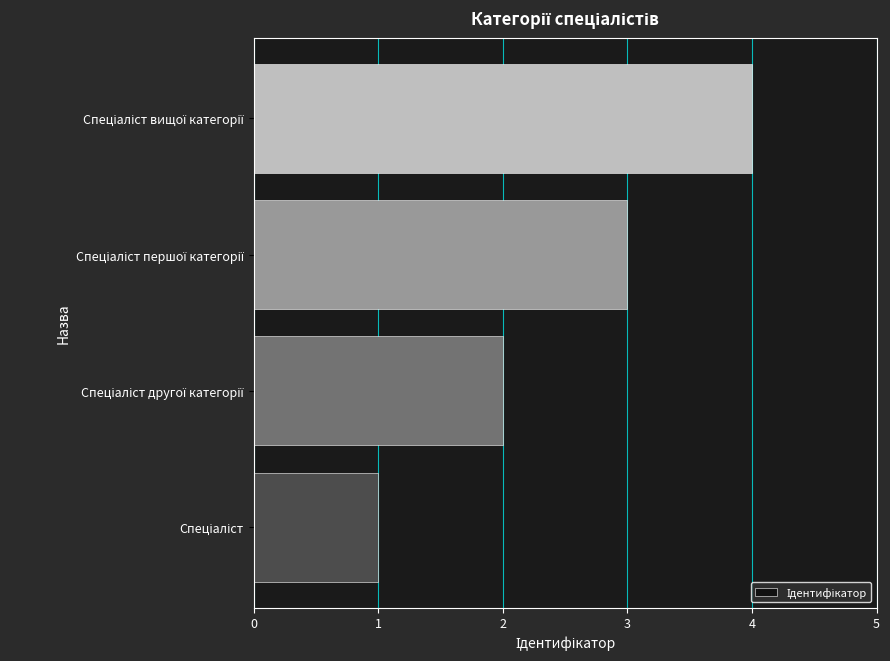

What is the sum of all values?

10